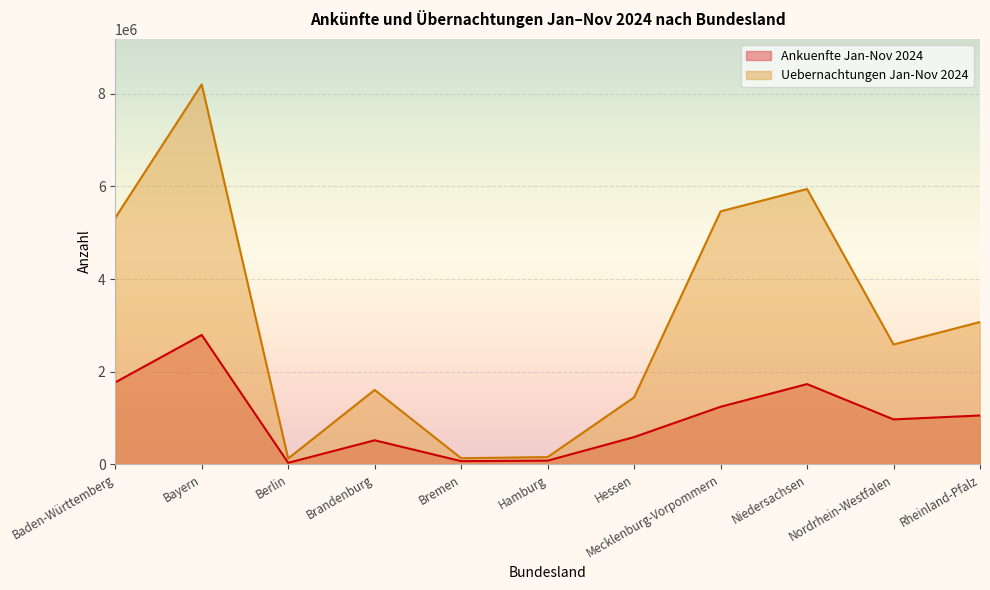

What is the value of the Ankuenfte Jan-Nov 2024 point at the 3rd from the left?

35384